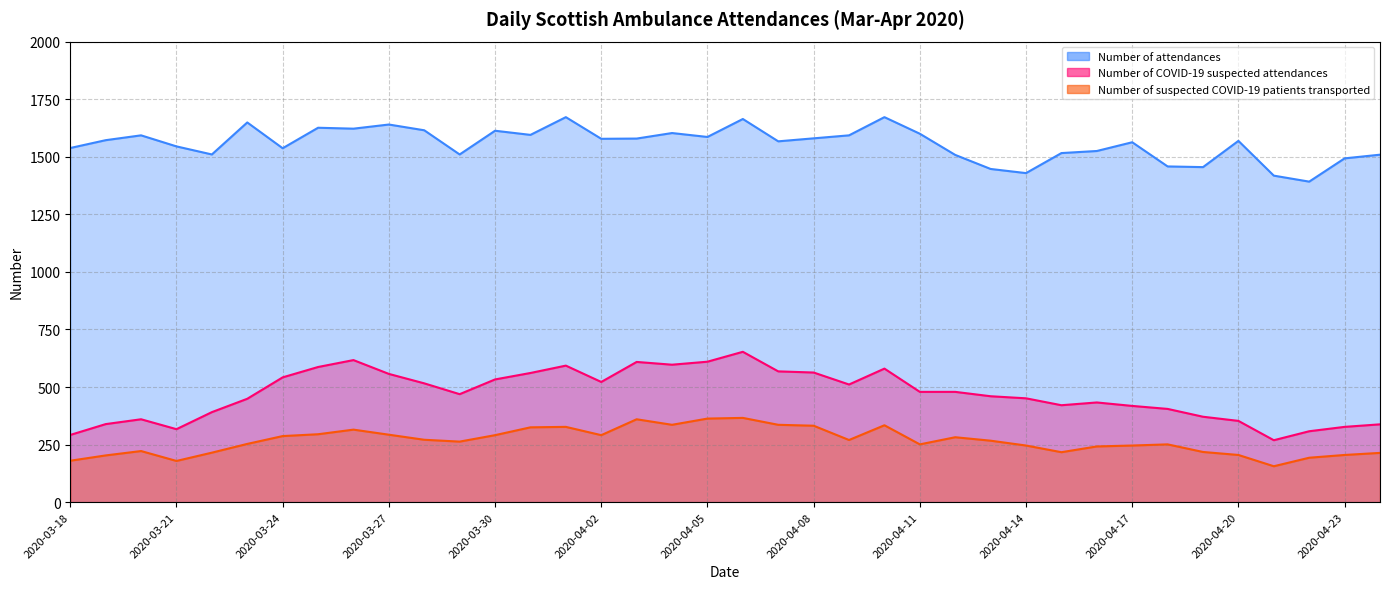

At 2020-03-29, list the series in order from largest to smallest.

Number of attendances, Number of COVID-19 suspected attendances, Number of suspected COVID-19 patients transported